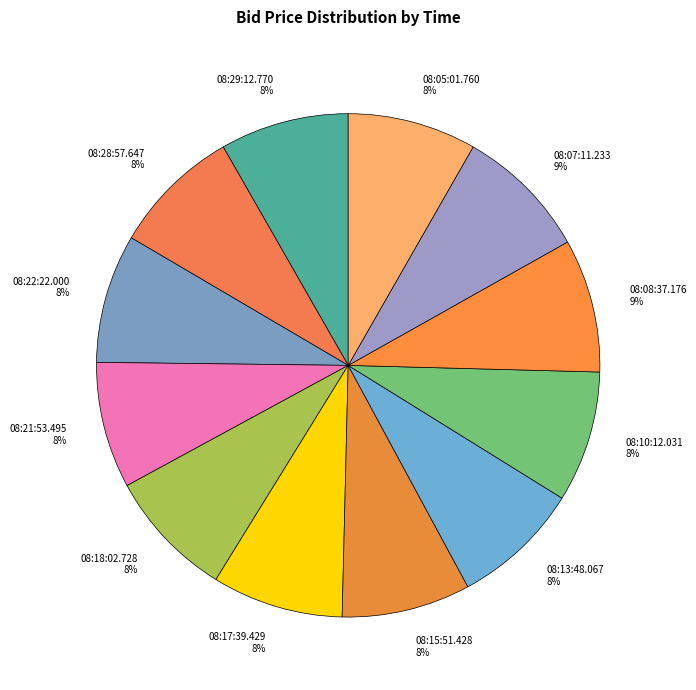

How many segments does this pie chart have?

12